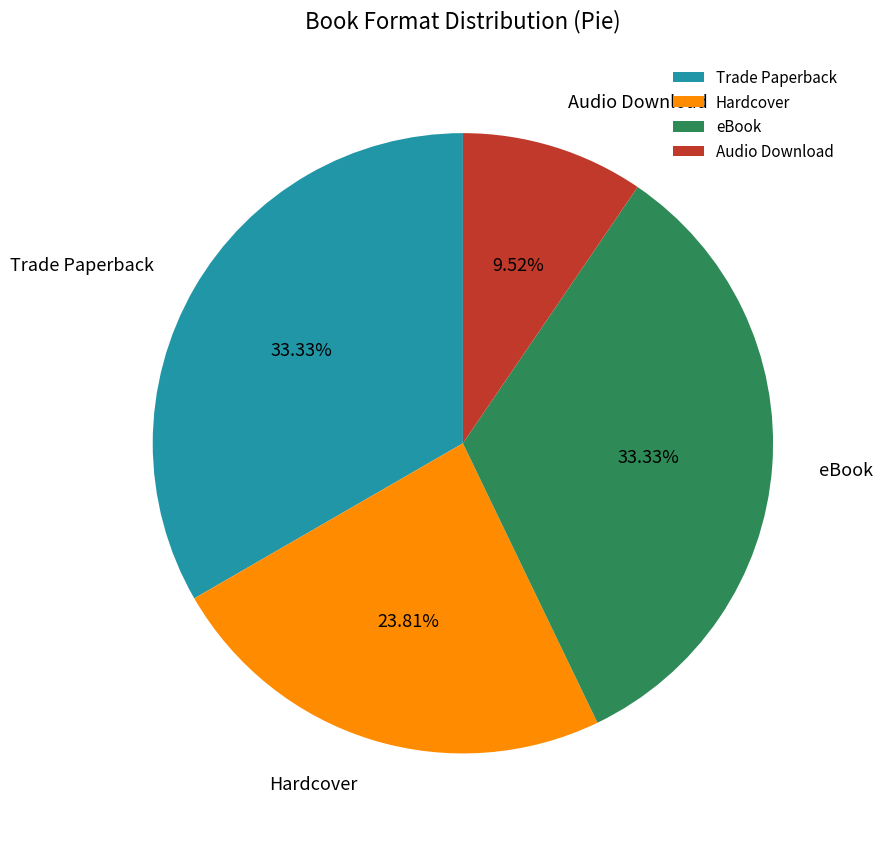

How many slices are in this pie chart?

4